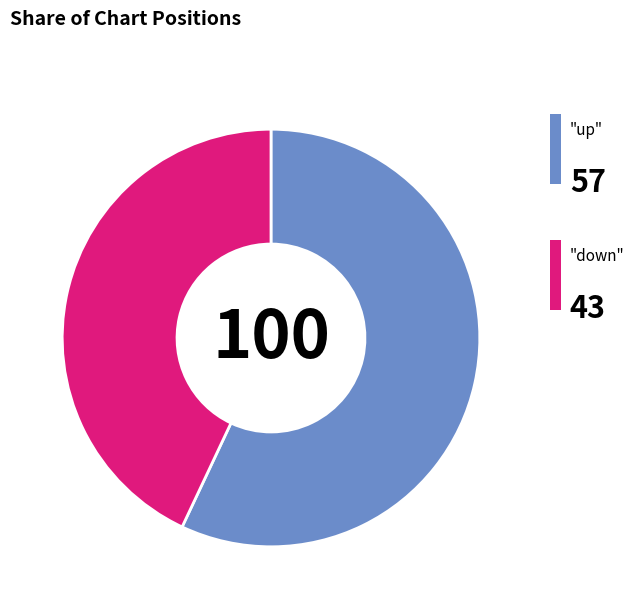

Does any single category account for the majority?

Yes